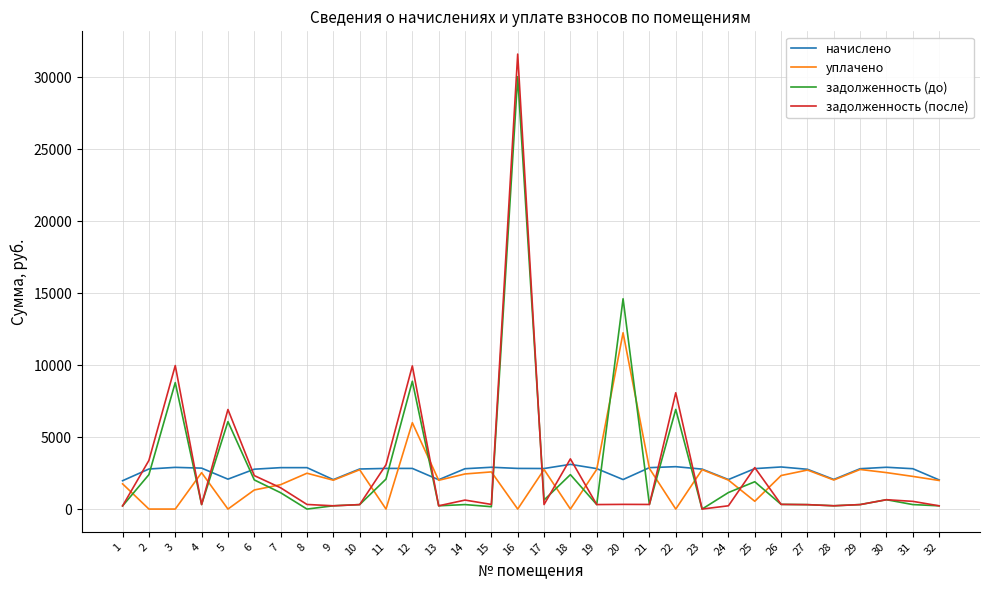

List the series in order of their peak value, lowest first.

начислено, уплачено, задолженность (до), задолженность (после)